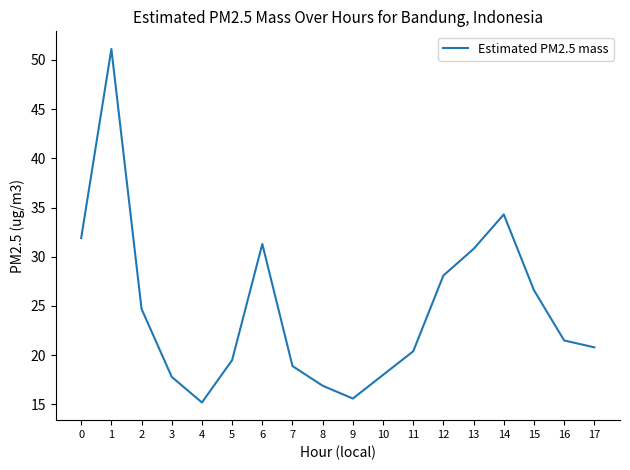

Which label corresponds to the smallest value in the chart?

4